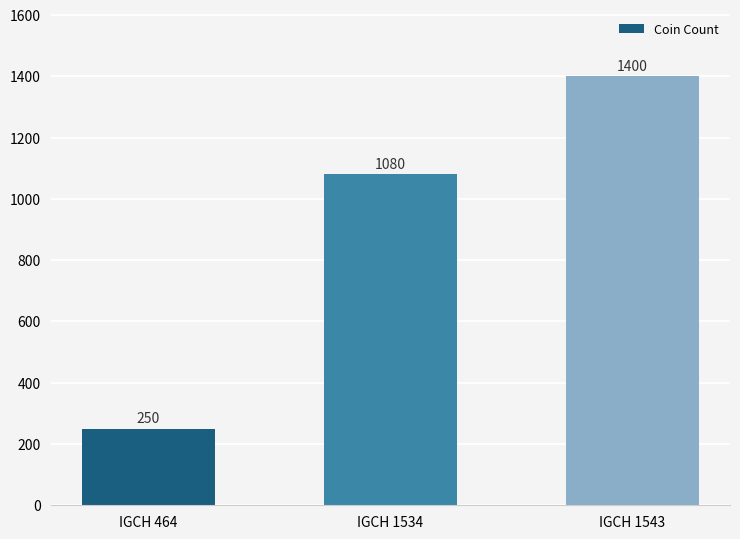

Is it true that the value at IGCH 464 is 385?

False